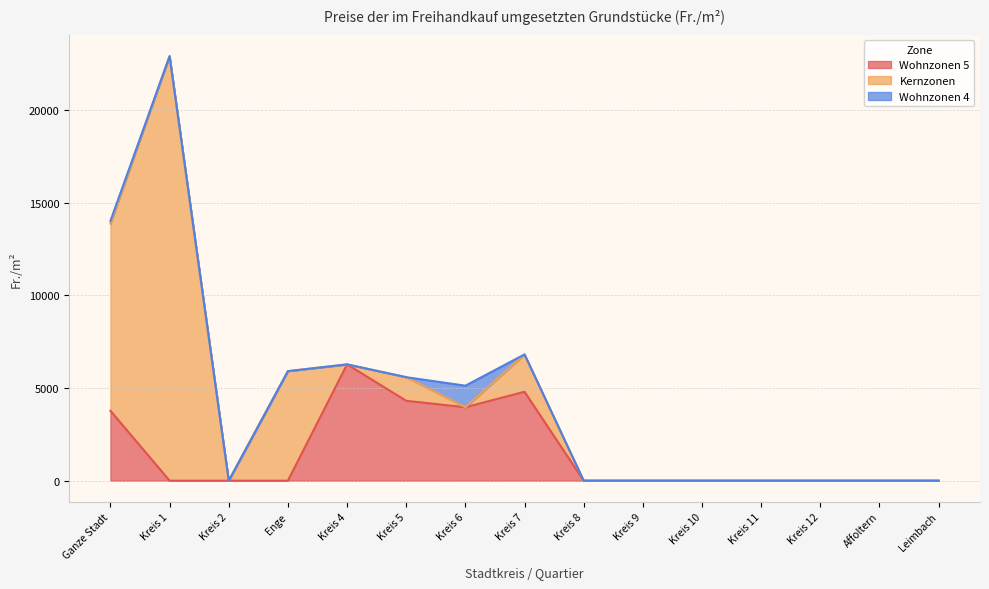

What is the difference between the maximum and minimum values in the Wohnzonen 4 series?

1164